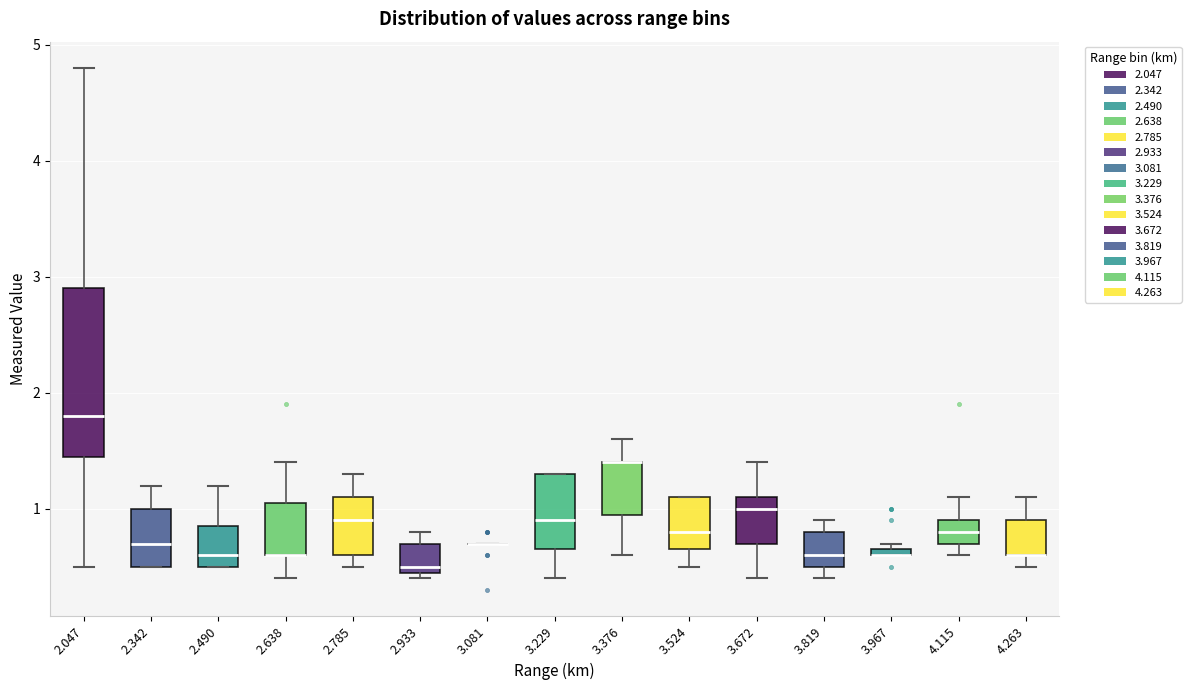

Which box is the tallest, from its lower edge to its upper edge?

2.047